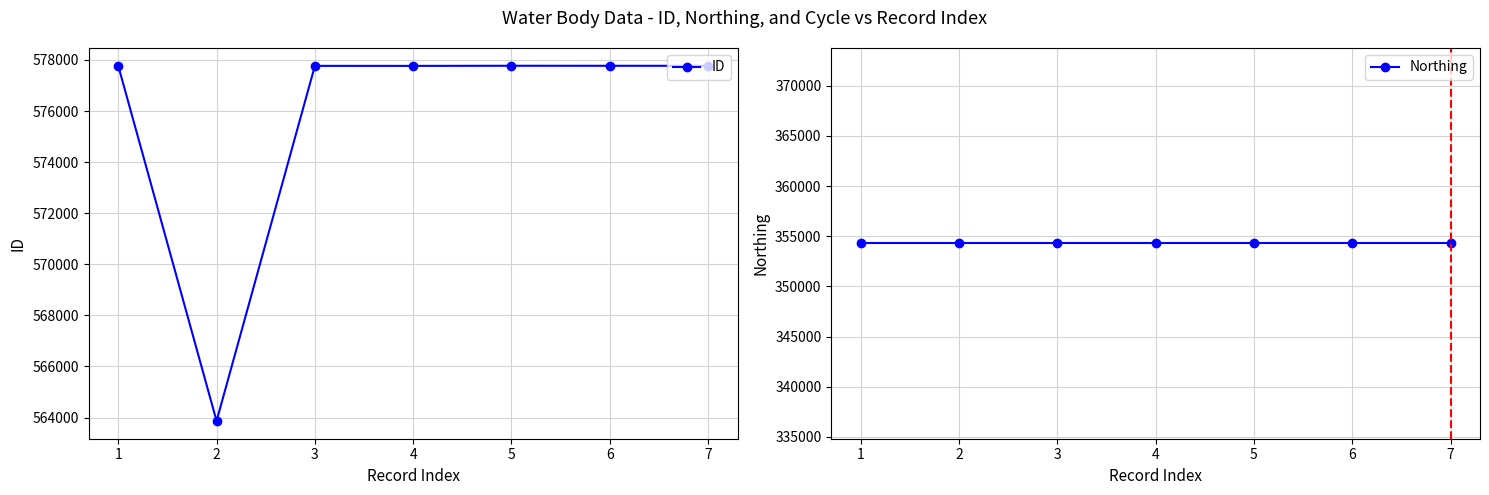

What is the value of the ID point at the 1st from the left?

577769